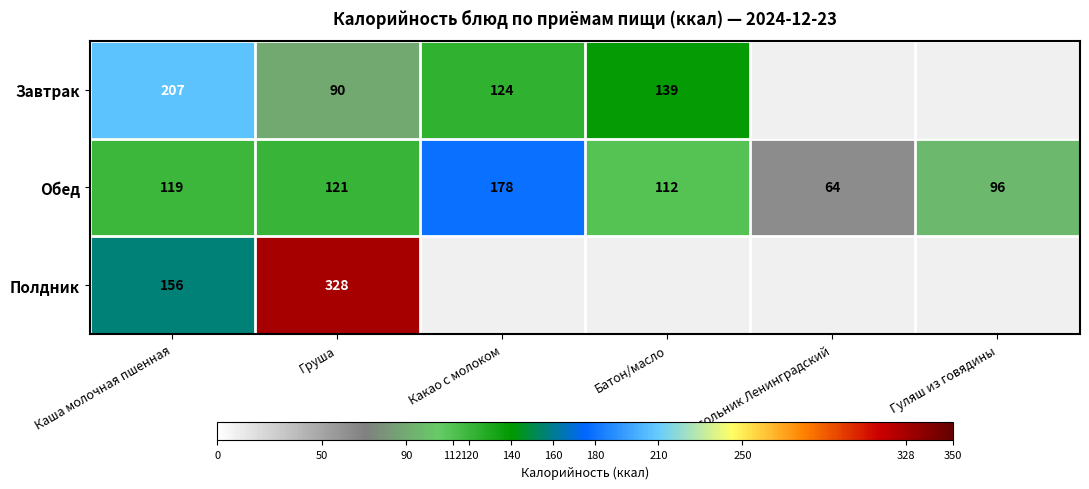

Where is Обед nearest to the value 121?

Груша